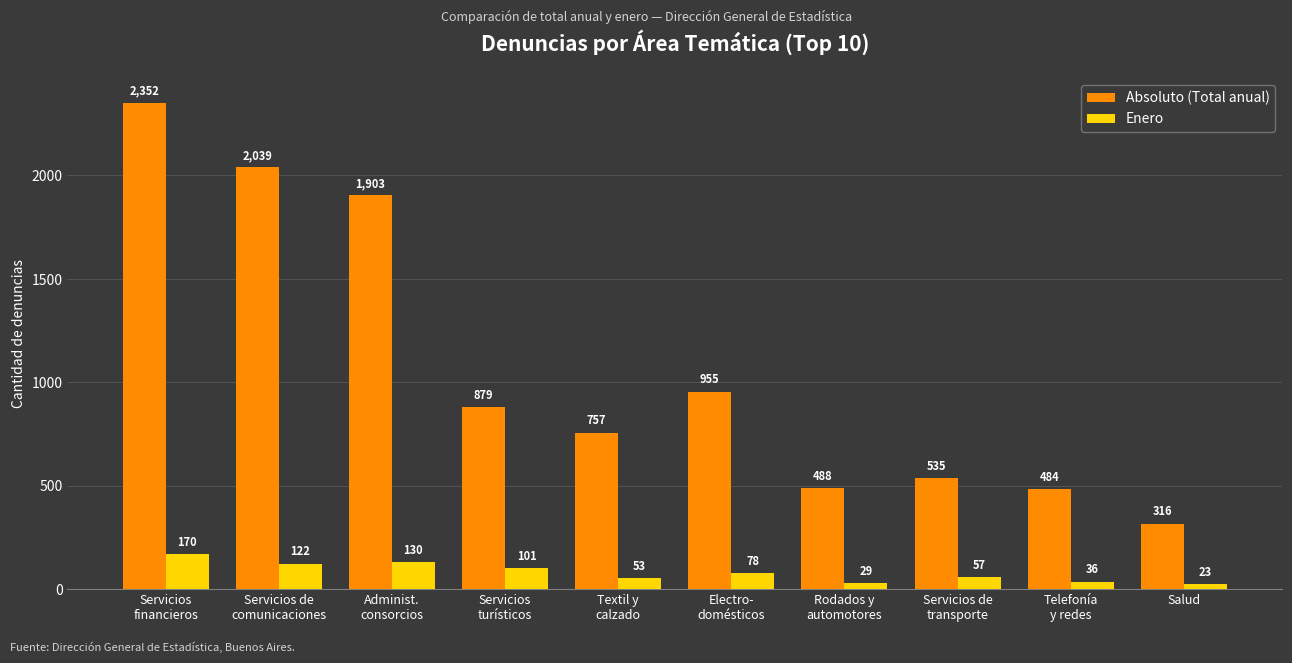

What is the difference between the Enero values at Telefonía
y redes and Administ.
consorcios?

94